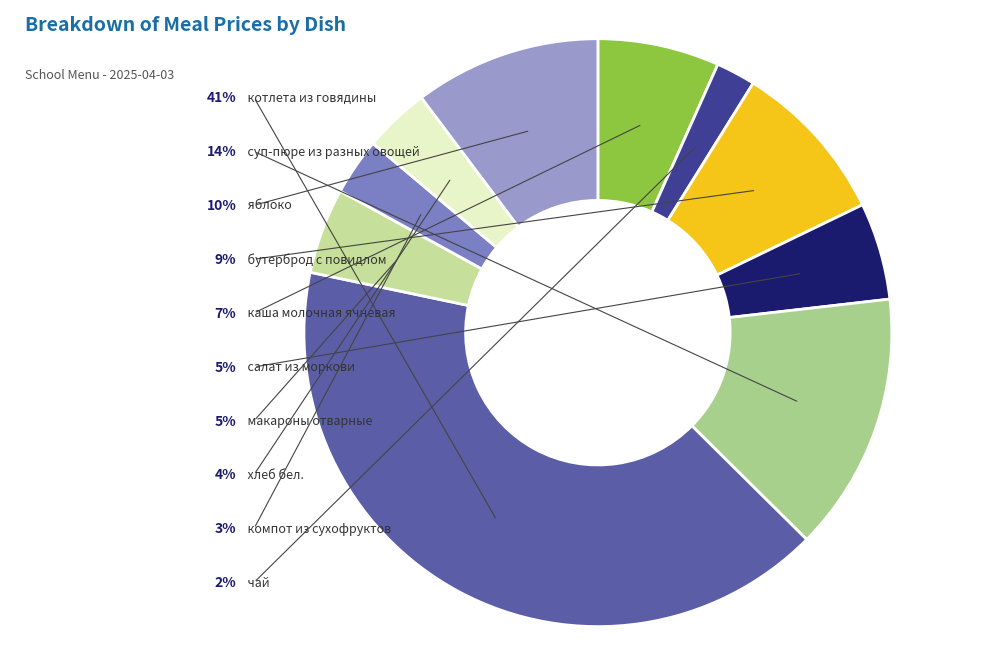

What is the ratio of the value at суп-пюре из разных овощей to the value at чай?

6.6